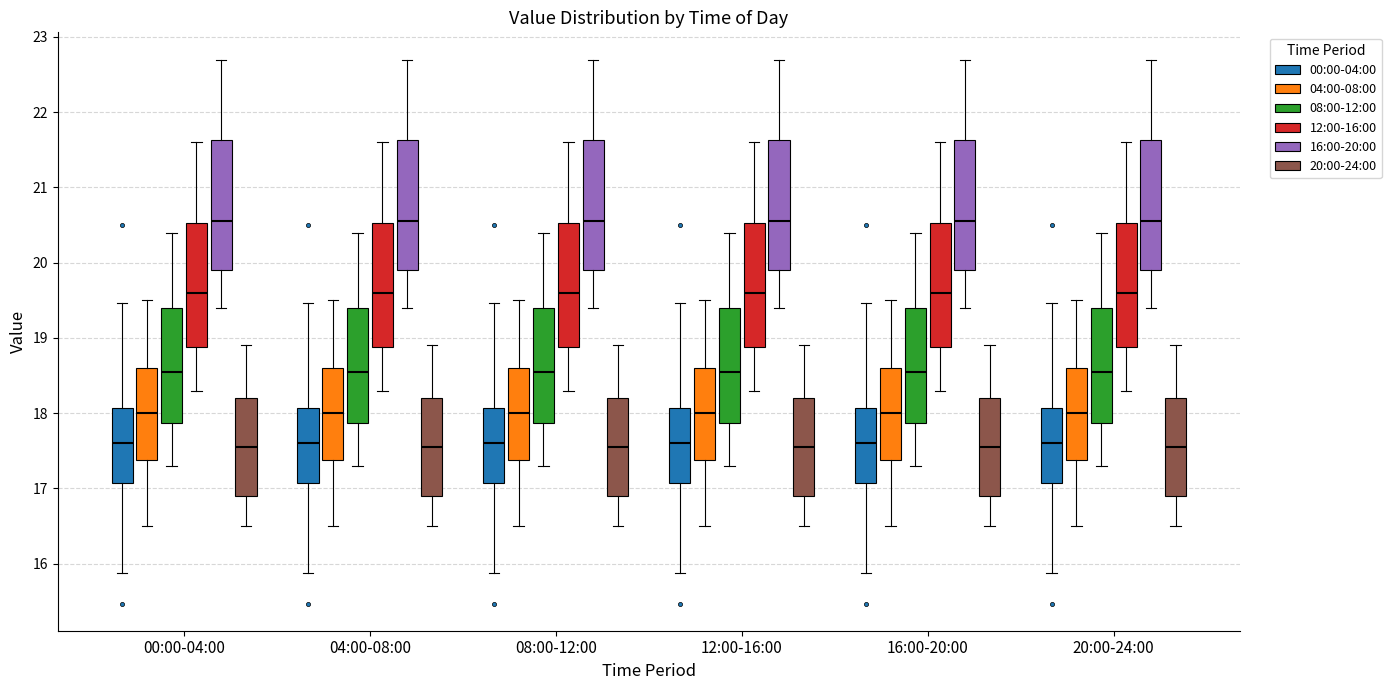

Reading left to right, transcribe this box plot: for each box, give where its median line is, the range the box spans, and where its two whiskers end, as read against the y-axis. The values are not printed on the chart, so give them approximately, as read against the axis.

00:00-04:00 (00:00-04:00): median 17.6, box 17.1 to 18.1, whiskers 15.9 to 19.5
00:00-04:00 (04:00-08:00): median 18.0, box 17.4 to 18.6, whiskers 16.5 to 19.5
00:00-04:00 (08:00-12:00): median 18.6, box 17.9 to 19.4, whiskers 17.3 to 20.4
00:00-04:00 (12:00-16:00): median 19.6, box 18.9 to 20.5, whiskers 18.3 to 21.6
00:00-04:00 (16:00-20:00): median 20.6, box 19.9 to 21.6, whiskers 19.4 to 22.7
00:00-04:00 (20:00-24:00): median 17.6, box 16.9 to 18.2, whiskers 16.5 to 18.9
04:00-08:00 (00:00-04:00): median 17.6, box 17.1 to 18.1, whiskers 15.9 to 19.5
04:00-08:00 (04:00-08:00): median 18.0, box 17.4 to 18.6, whiskers 16.5 to 19.5
04:00-08:00 (08:00-12:00): median 18.6, box 17.9 to 19.4, whiskers 17.3 to 20.4
04:00-08:00 (12:00-16:00): median 19.6, box 18.9 to 20.5, whiskers 18.3 to 21.6
04:00-08:00 (16:00-20:00): median 20.6, box 19.9 to 21.6, whiskers 19.4 to 22.7
04:00-08:00 (20:00-24:00): median 17.6, box 16.9 to 18.2, whiskers 16.5 to 18.9
08:00-12:00 (00:00-04:00): median 17.6, box 17.1 to 18.1, whiskers 15.9 to 19.5
08:00-12:00 (04:00-08:00): median 18.0, box 17.4 to 18.6, whiskers 16.5 to 19.5
08:00-12:00 (08:00-12:00): median 18.6, box 17.9 to 19.4, whiskers 17.3 to 20.4
08:00-12:00 (12:00-16:00): median 19.6, box 18.9 to 20.5, whiskers 18.3 to 21.6
08:00-12:00 (16:00-20:00): median 20.6, box 19.9 to 21.6, whiskers 19.4 to 22.7
08:00-12:00 (20:00-24:00): median 17.6, box 16.9 to 18.2, whiskers 16.5 to 18.9
12:00-16:00 (00:00-04:00): median 17.6, box 17.1 to 18.1, whiskers 15.9 to 19.5
12:00-16:00 (04:00-08:00): median 18.0, box 17.4 to 18.6, whiskers 16.5 to 19.5
12:00-16:00 (08:00-12:00): median 18.6, box 17.9 to 19.4, whiskers 17.3 to 20.4
12:00-16:00 (12:00-16:00): median 19.6, box 18.9 to 20.5, whiskers 18.3 to 21.6
12:00-16:00 (16:00-20:00): median 20.6, box 19.9 to 21.6, whiskers 19.4 to 22.7
12:00-16:00 (20:00-24:00): median 17.6, box 16.9 to 18.2, whiskers 16.5 to 18.9
16:00-20:00 (00:00-04:00): median 17.6, box 17.1 to 18.1, whiskers 15.9 to 19.5
16:00-20:00 (04:00-08:00): median 18.0, box 17.4 to 18.6, whiskers 16.5 to 19.5
16:00-20:00 (08:00-12:00): median 18.6, box 17.9 to 19.4, whiskers 17.3 to 20.4
16:00-20:00 (12:00-16:00): median 19.6, box 18.9 to 20.5, whiskers 18.3 to 21.6
16:00-20:00 (16:00-20:00): median 20.6, box 19.9 to 21.6, whiskers 19.4 to 22.7
16:00-20:00 (20:00-24:00): median 17.6, box 16.9 to 18.2, whiskers 16.5 to 18.9
20:00-24:00 (00:00-04:00): median 17.6, box 17.1 to 18.1, whiskers 15.9 to 19.5
20:00-24:00 (04:00-08:00): median 18.0, box 17.4 to 18.6, whiskers 16.5 to 19.5
20:00-24:00 (08:00-12:00): median 18.6, box 17.9 to 19.4, whiskers 17.3 to 20.4
20:00-24:00 (12:00-16:00): median 19.6, box 18.9 to 20.5, whiskers 18.3 to 21.6
20:00-24:00 (16:00-20:00): median 20.6, box 19.9 to 21.6, whiskers 19.4 to 22.7
20:00-24:00 (20:00-24:00): median 17.6, box 16.9 to 18.2, whiskers 16.5 to 18.9